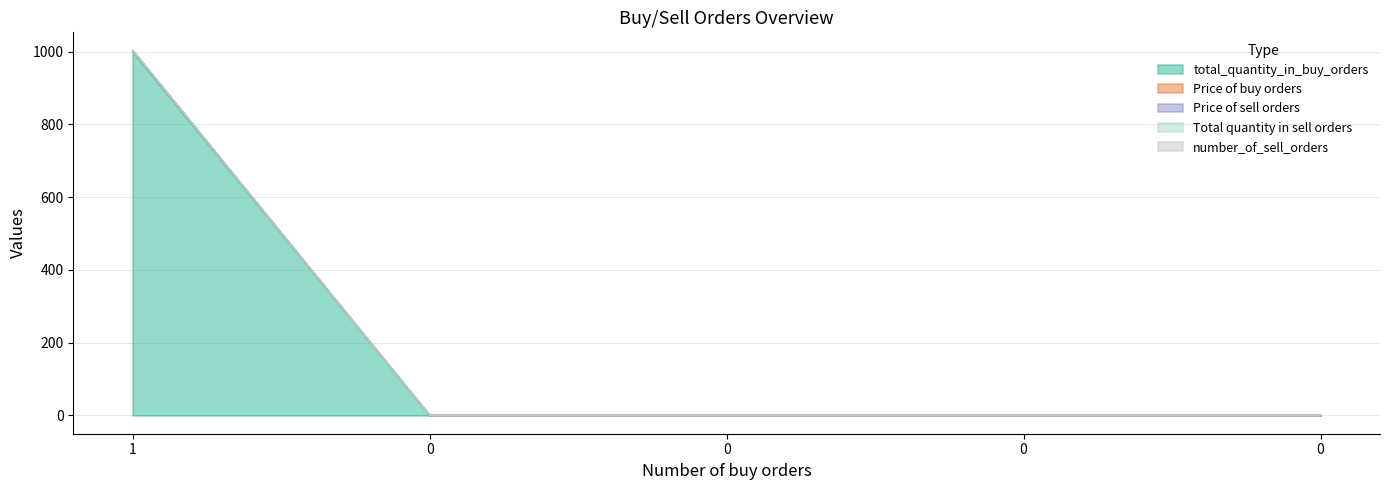

What is the maximum value for total_quantity_in_buy_orders?

1000.0